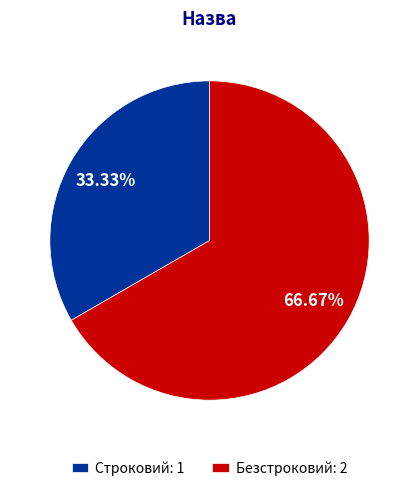

Is there any slice that represents more than half of the pie?

Yes